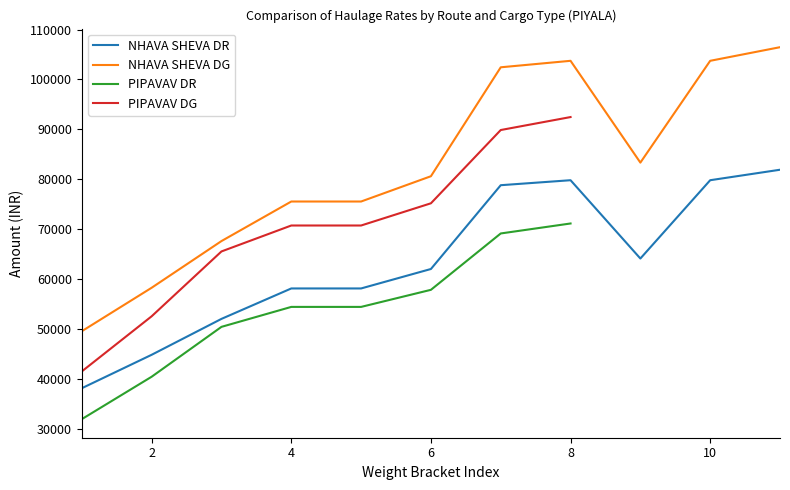

True or false: NHAVA SHEVA DG and NHAVA SHEVA DR cross at least once.

False